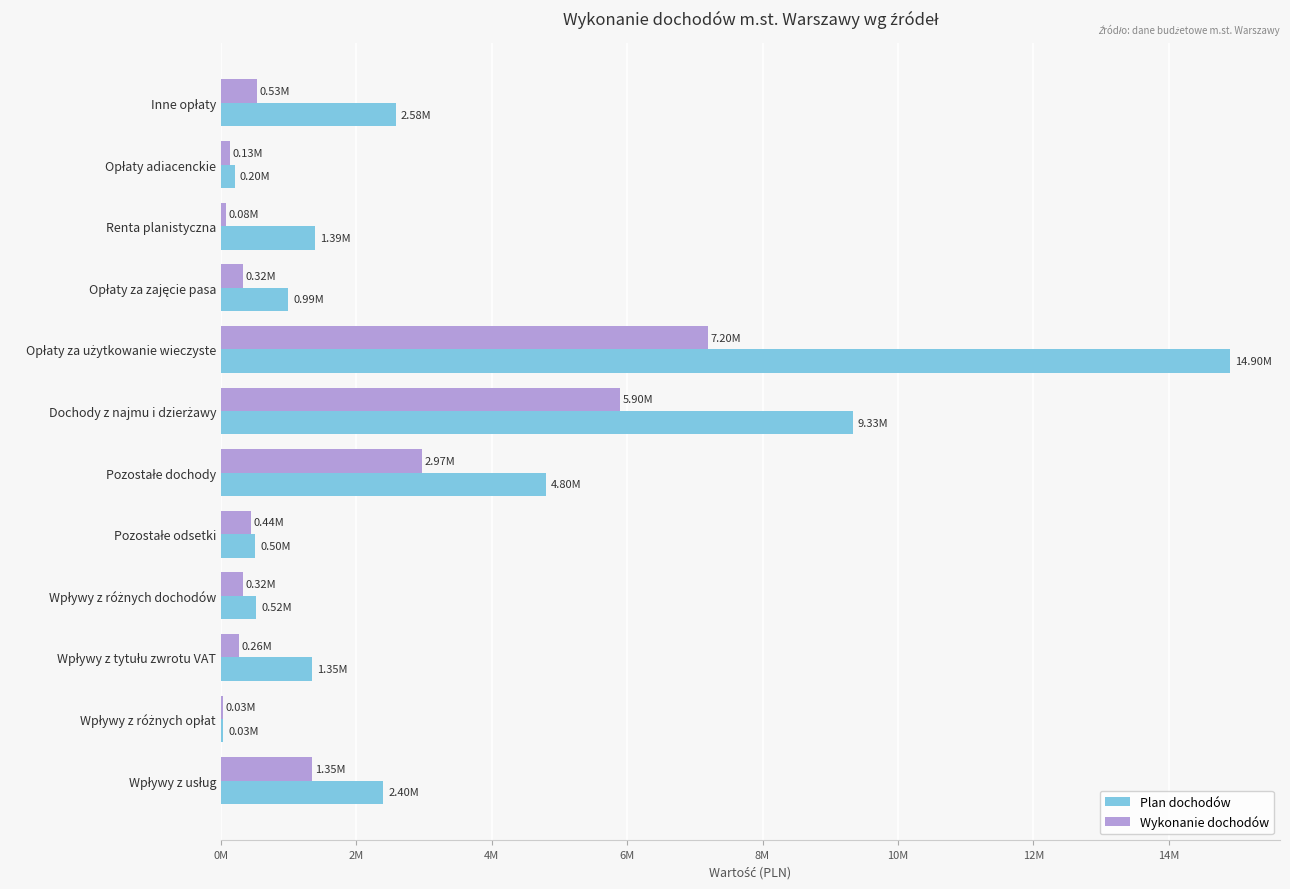

What is the highest value of the Wykonanie dochodów series?

7201326.2